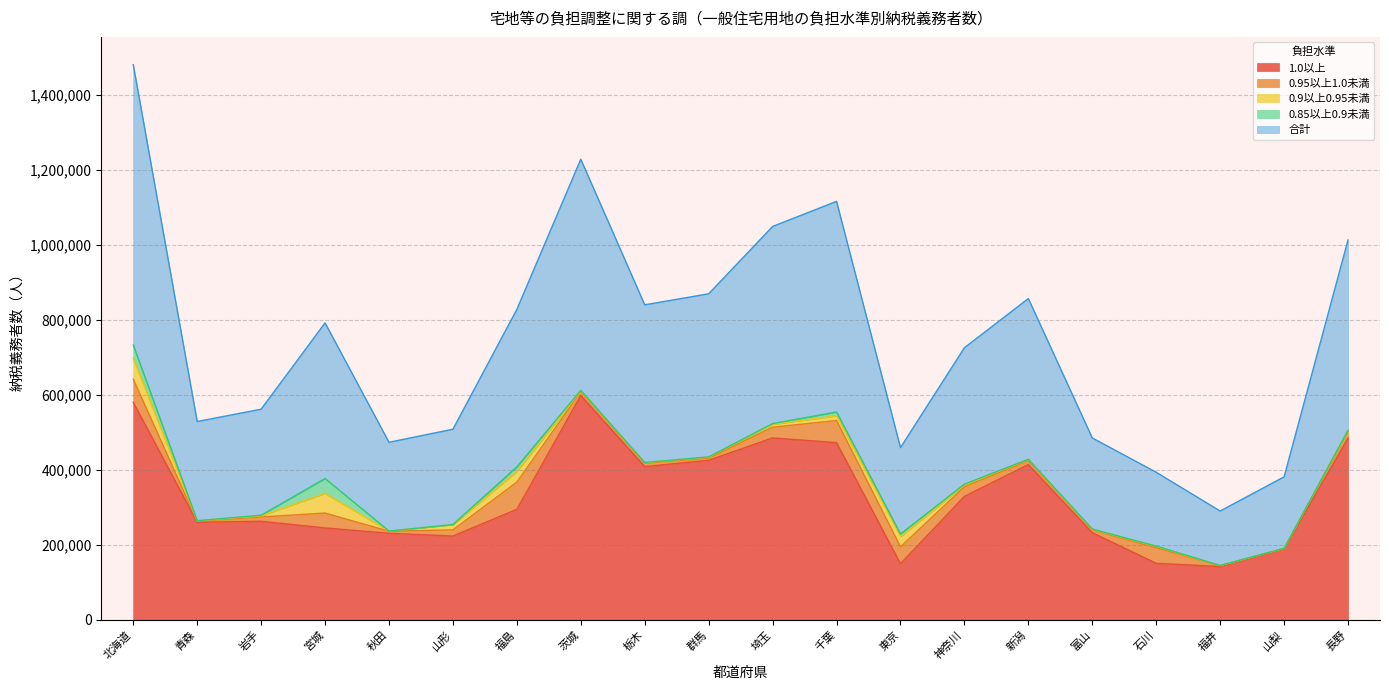

What is the difference between the 0.9以上0.95未満 values at 東京 and 北海道?

28728